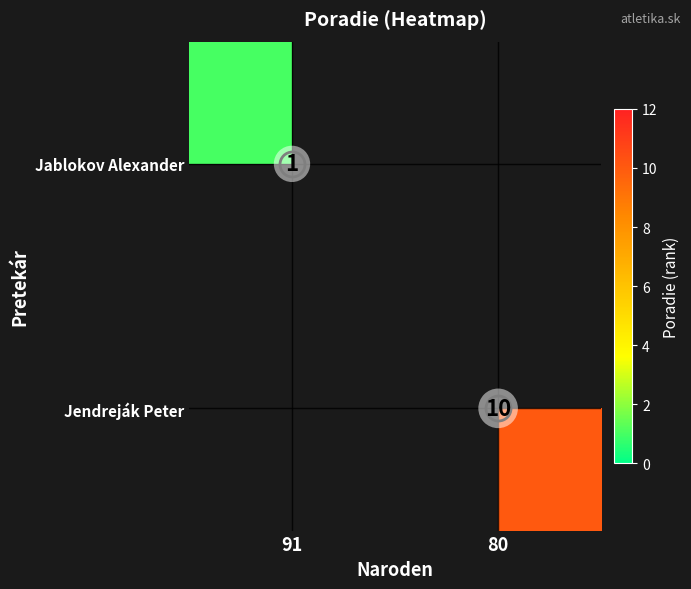

At which label is Jablokov Alexander closest to 1?

91